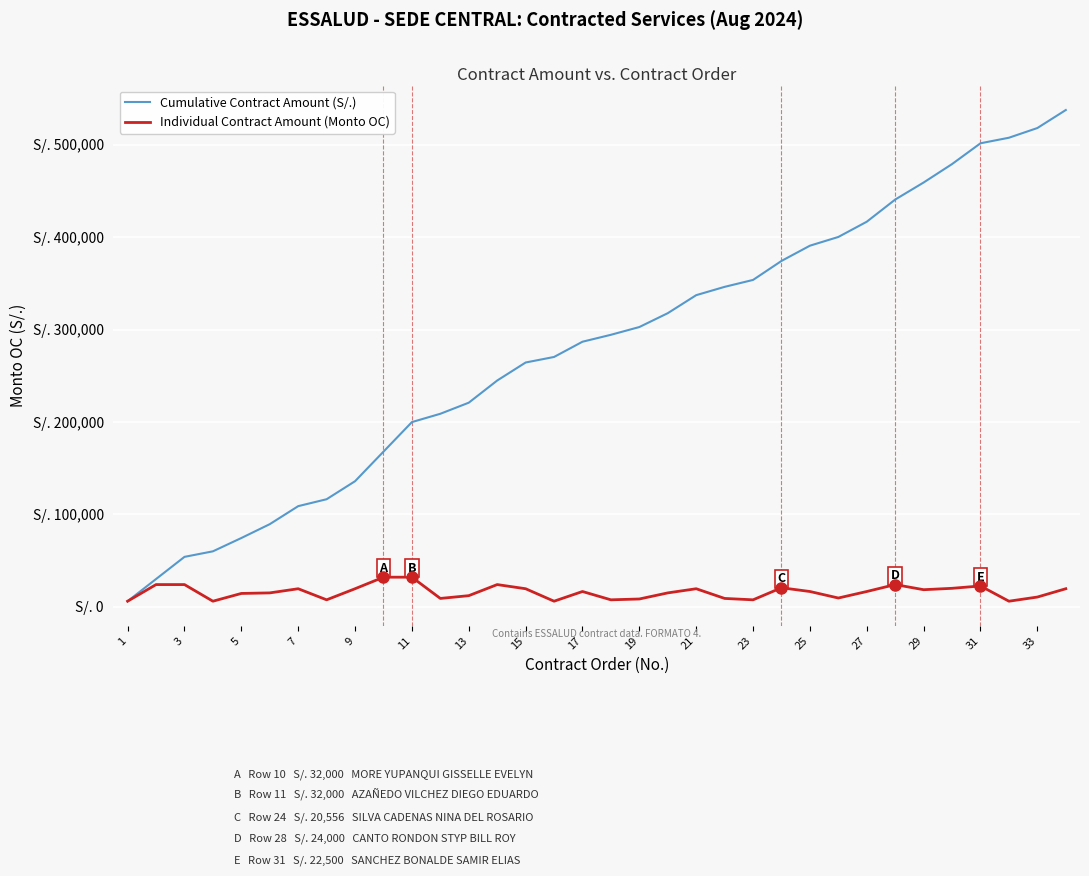

Does the chart display data point markers on the line(s)?

No